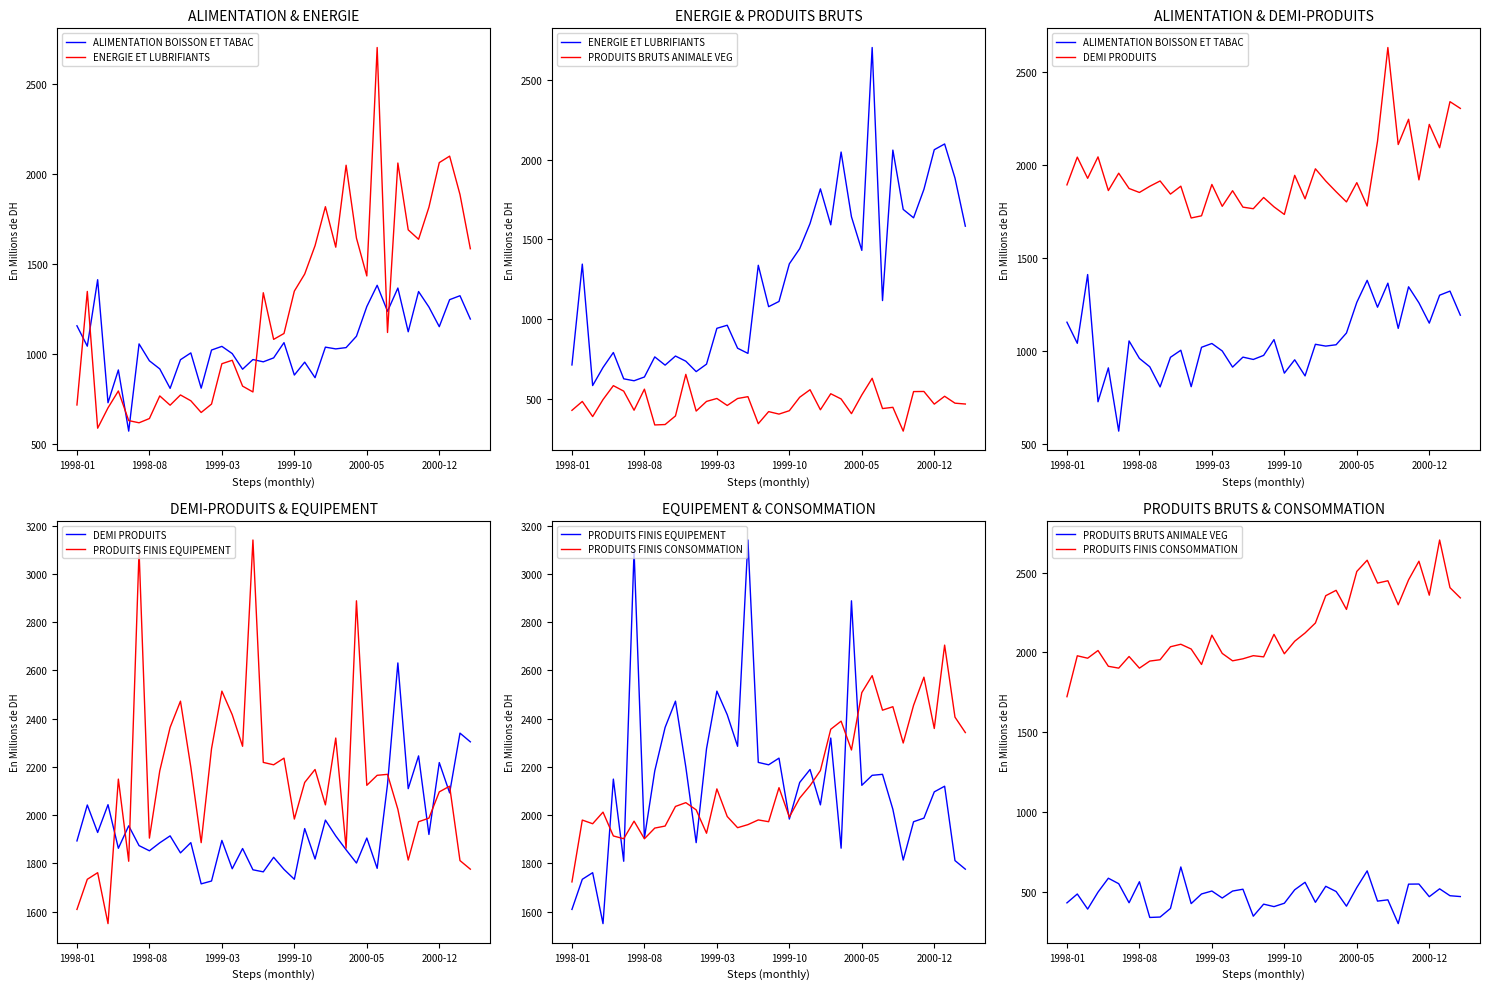

What are all the series names shown in the legend?

ALIMENTATION BOISSON ET TABAC, ENERGIE ET LUBRIFIANTS, PRODUITS BRUTS ANIMALE VEG, DEMI PRODUITS, PRODUITS FINIS EQUIPEMENT, PRODUITS FINIS CONSOMMATION